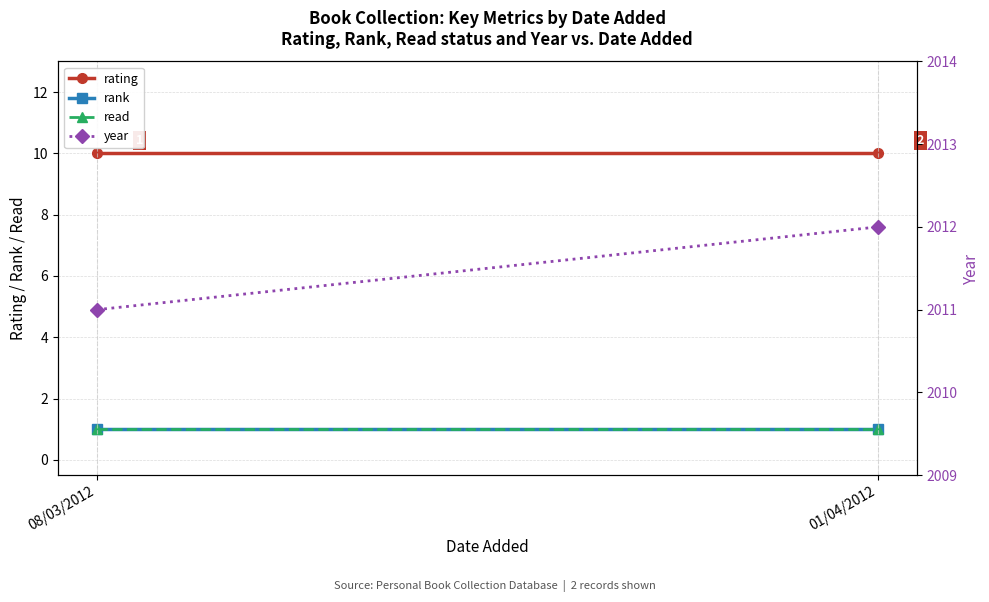

Which series has the largest total across all categories?

year